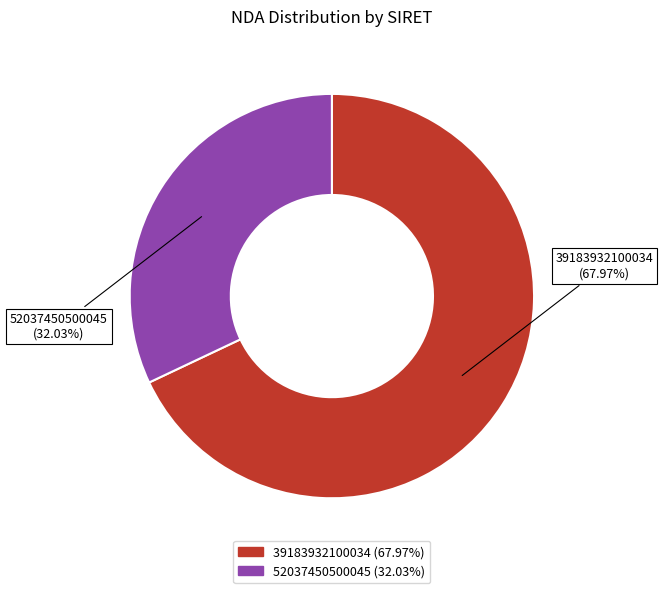

What portion of the pie excludes 52037450500045?

68.0%